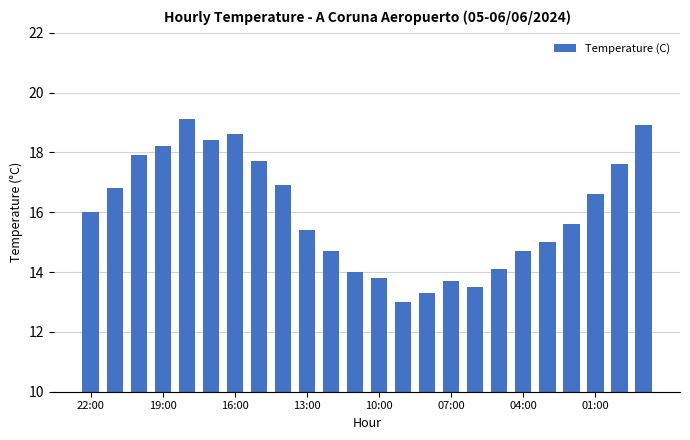

What is the value of the 21st bar from the left?

15.6